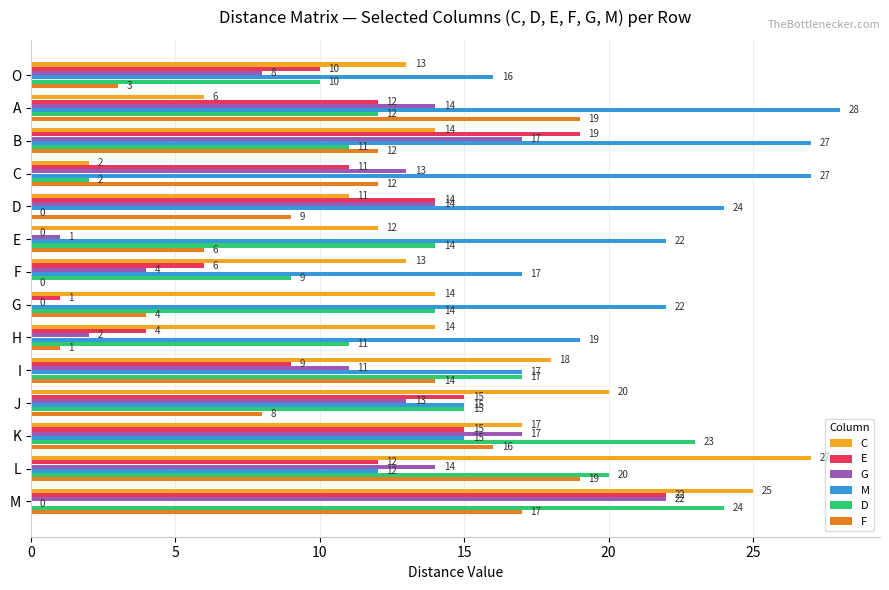

What is the total value across all series at K?

103